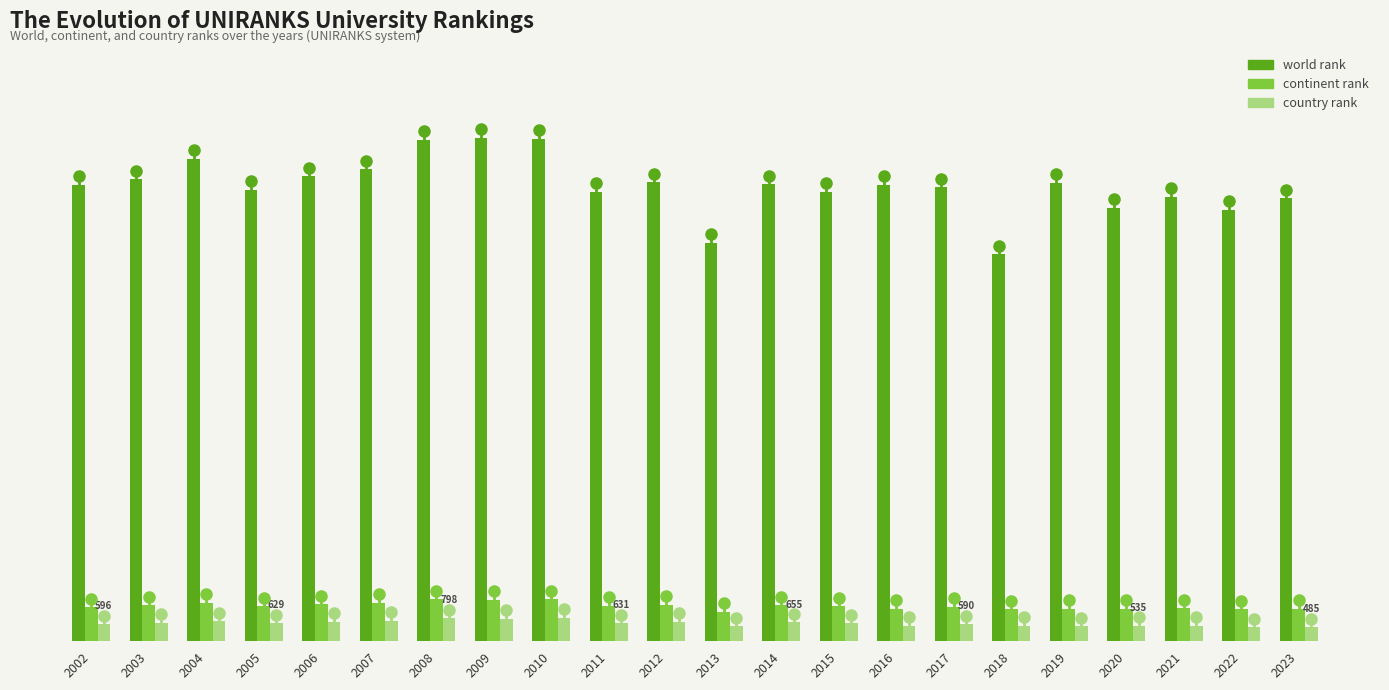

Rank the series by their maximum value, from highest to lowest.

world rank, continent rank, country rank